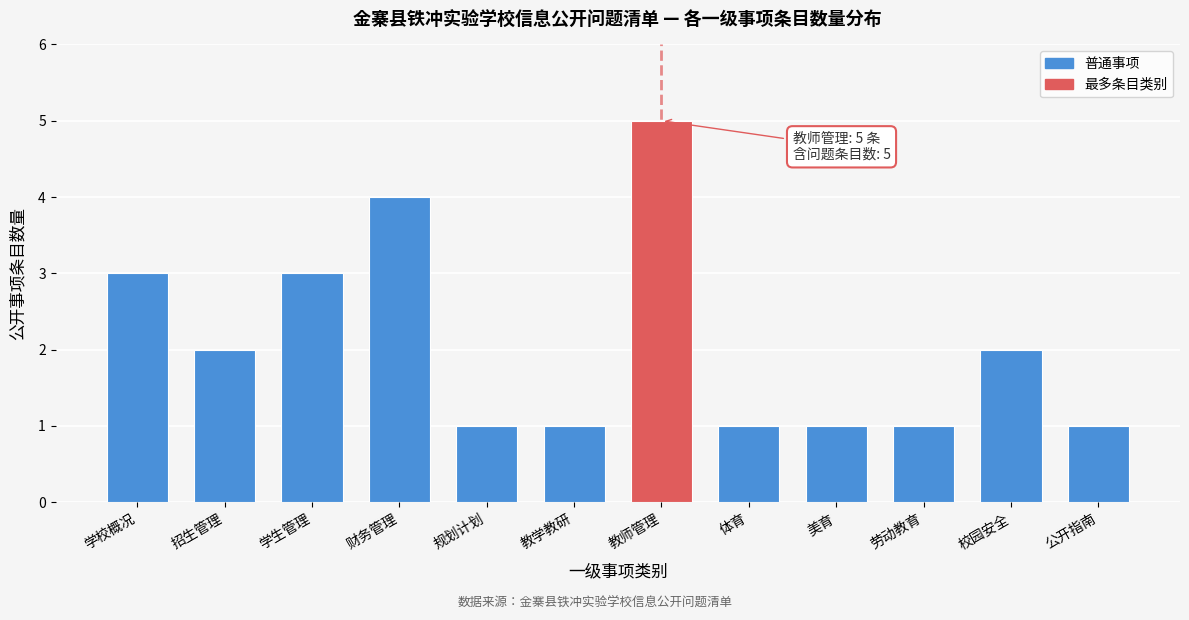

Reading left to right, extract all data points from this chart.

学校概况=3	招生管理=2	学生管理=3	财务管理=4	规划计划=1	教学教研=1	教师管理=5	体育=1	美育=1	劳动教育=1	校园安全=2	公开指南=1